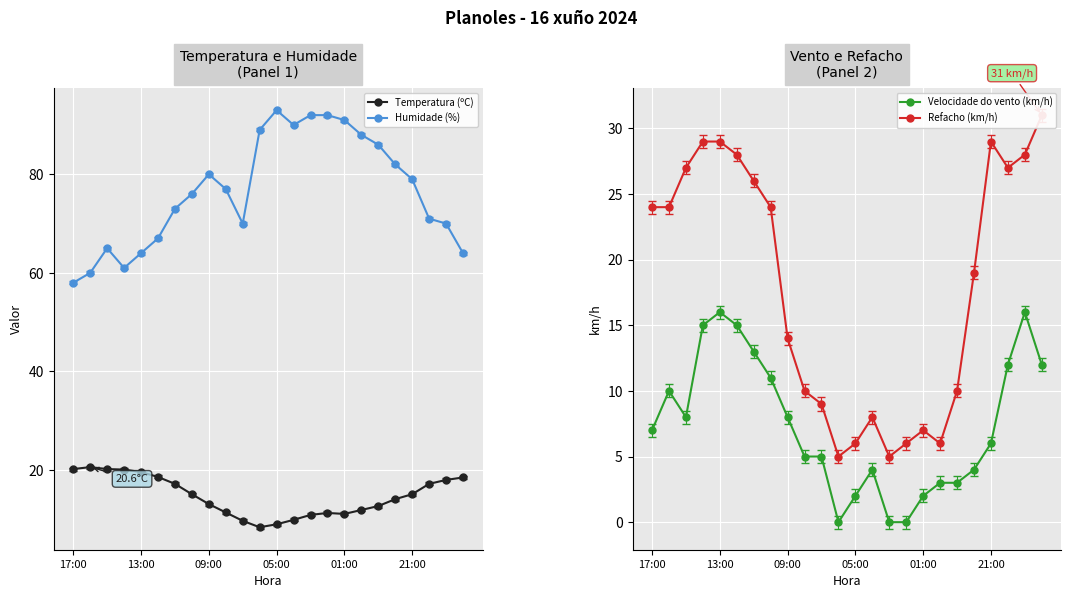

Which series ends up on top after the final intersection of Refacho (km/h) and Temperatura (ºC)?

Refacho (km/h)